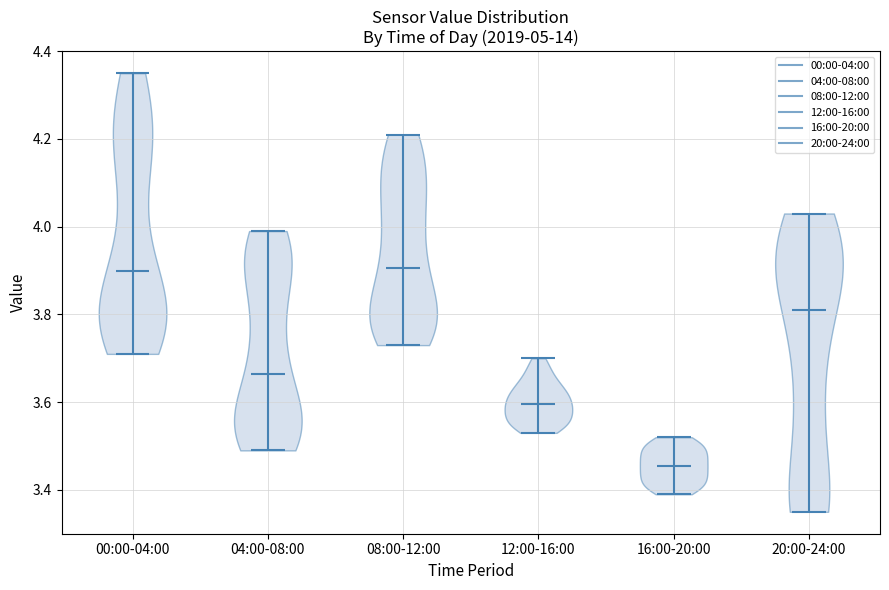

Reading left to right, read every violin against the y-axis: where its median line is, and the lowest and highest points it reaches. The values are not printed on the chart, so give them approximately, as read against the axis.

00:00-04:00: median line 3.90, lowest point 3.72, highest point 4.36
04:00-08:00: median line 3.66, lowest point 3.50, highest point 4.00
08:00-12:00: median line 3.90, lowest point 3.74, highest point 4.22
12:00-16:00: median line 3.60, lowest point 3.54, highest point 3.70
16:00-20:00: median line 3.46, lowest point 3.40, highest point 3.52
20:00-24:00: median line 3.82, lowest point 3.36, highest point 4.04